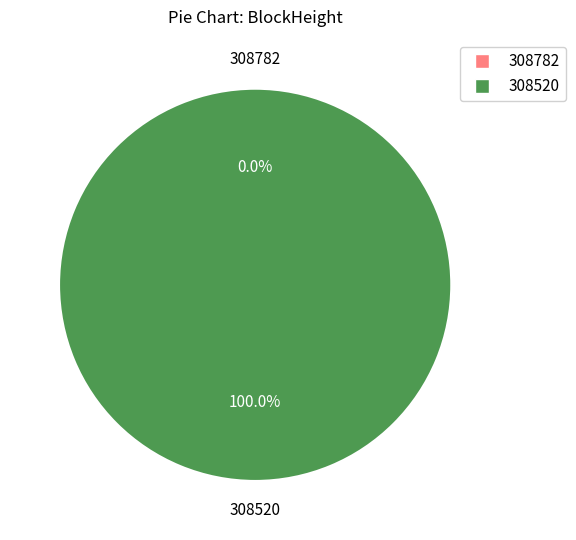

Which slice is the largest?

308520